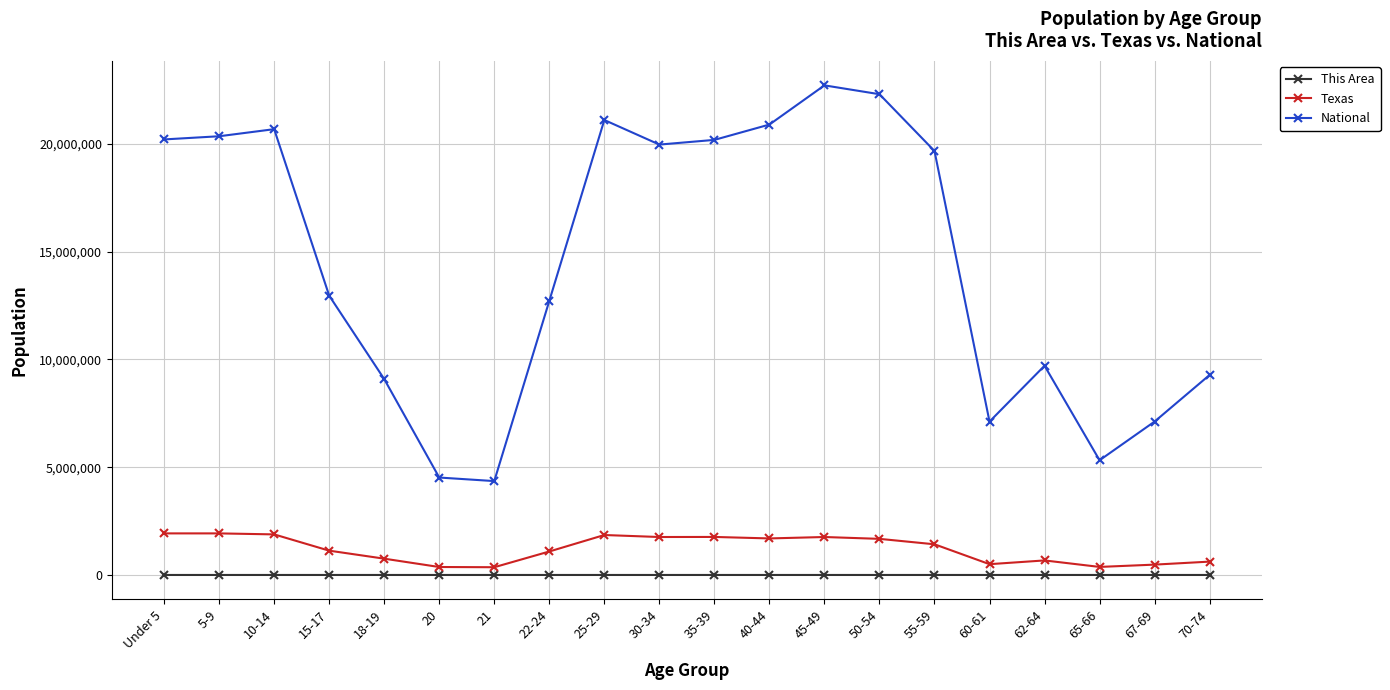

Read the Texas value at 18-19, to the nearest 10.

755890